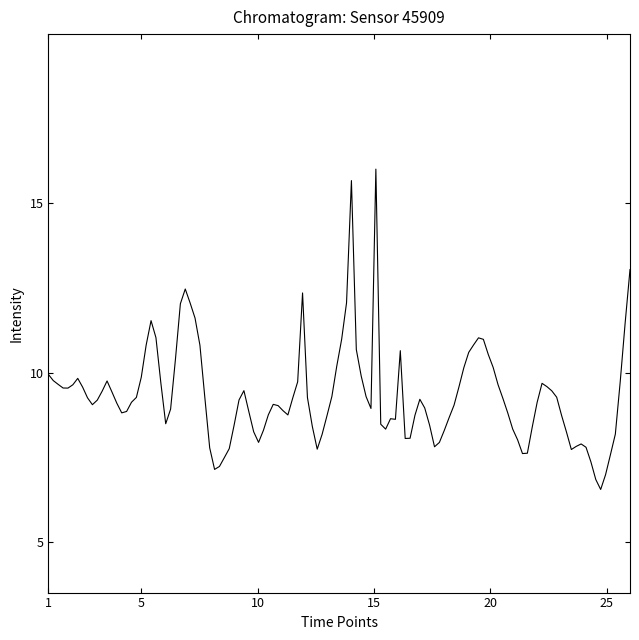

What is the greatest value displayed?

16.0